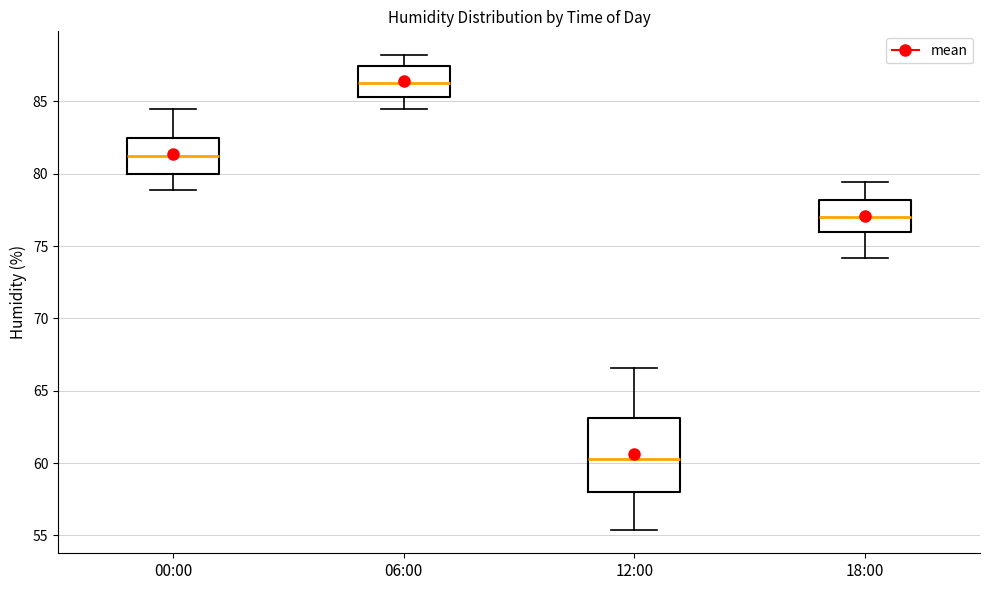

Reading left to right, read every box against the y-axis: the position of its median line, the range the box covers, and the ends of its whiskers. The values are not printed on the chart, so give them approximately, as read against the axis.

00:00: median 81.0, box 80.0 to 82.5, whiskers 79.0 to 84.5
06:00: median 86.5, box 85.5 to 87.5, whiskers 84.5 to 88.0
12:00: median 60.5, box 58.0 to 63.0, whiskers 55.5 to 66.5
18:00: median 77.0, box 76.0 to 78.0, whiskers 74.0 to 79.5